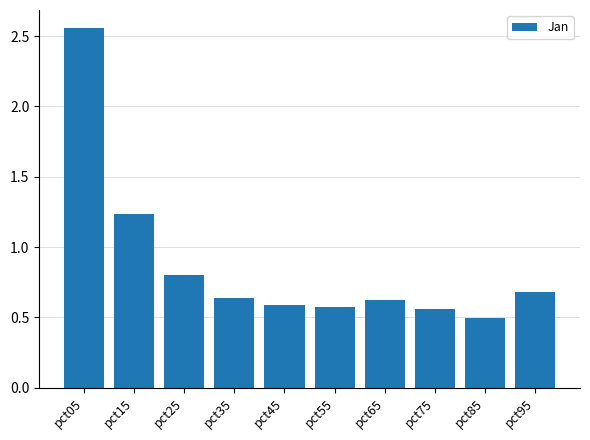

What is the average value?

0.9